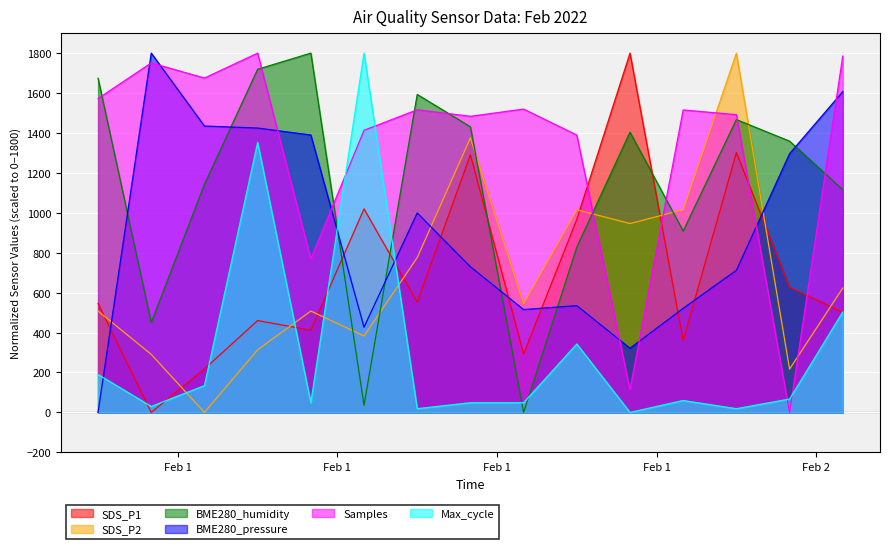

At how many categories does at least one series exceed 388?

15